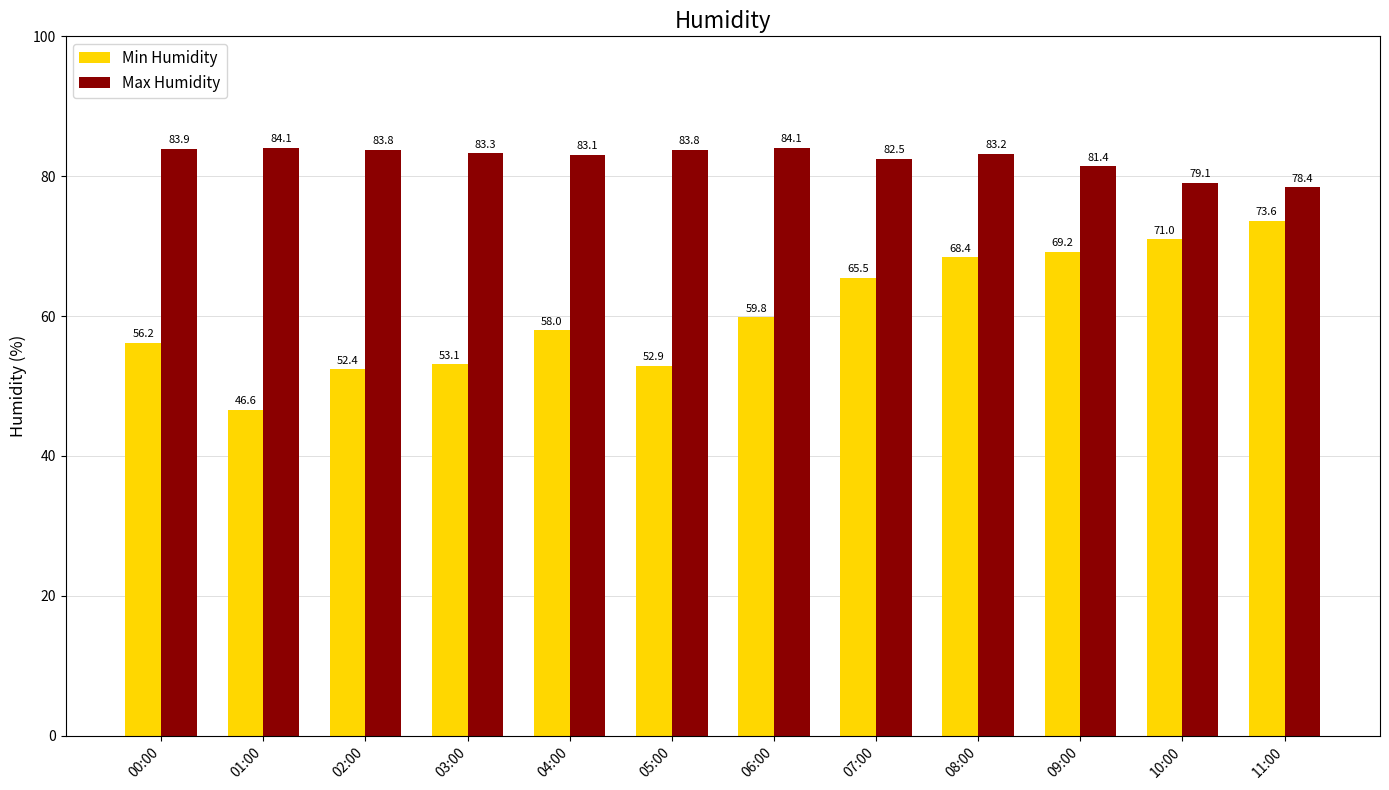

True or false: Min Humidity has a value of 68.4 at 08:00.

True